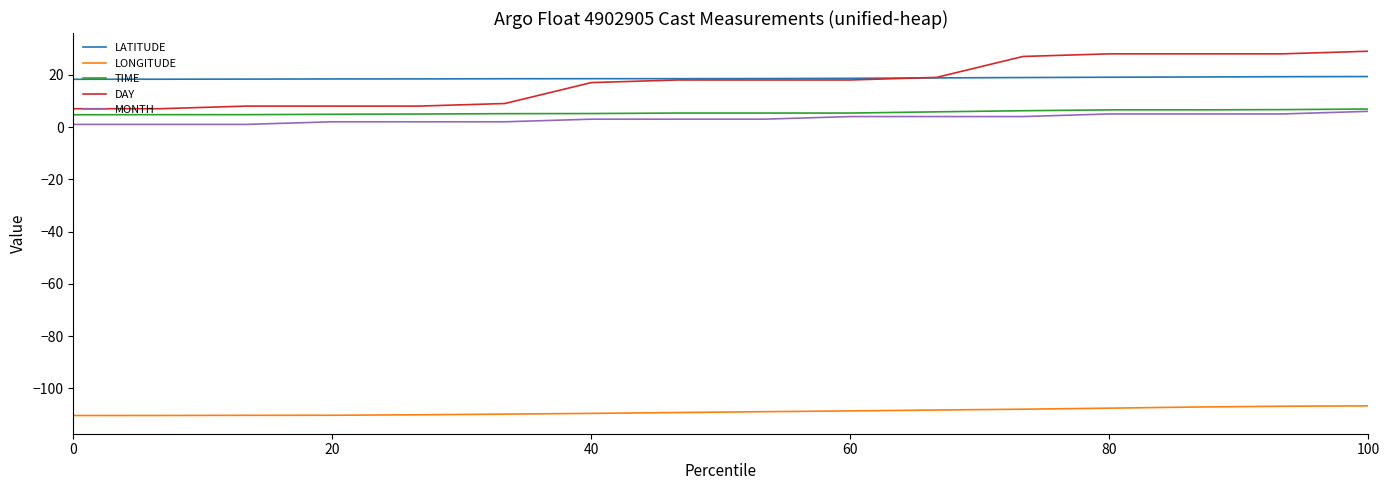

What is the minimum value shown in the chart?

-110.4